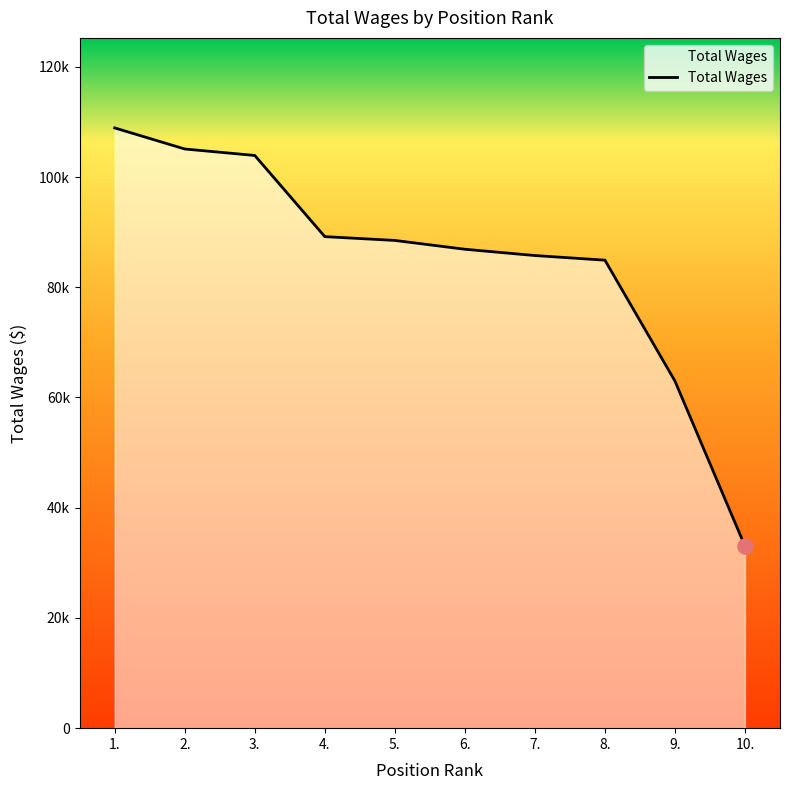

What is the change in value from 6. to 7.?

-1141